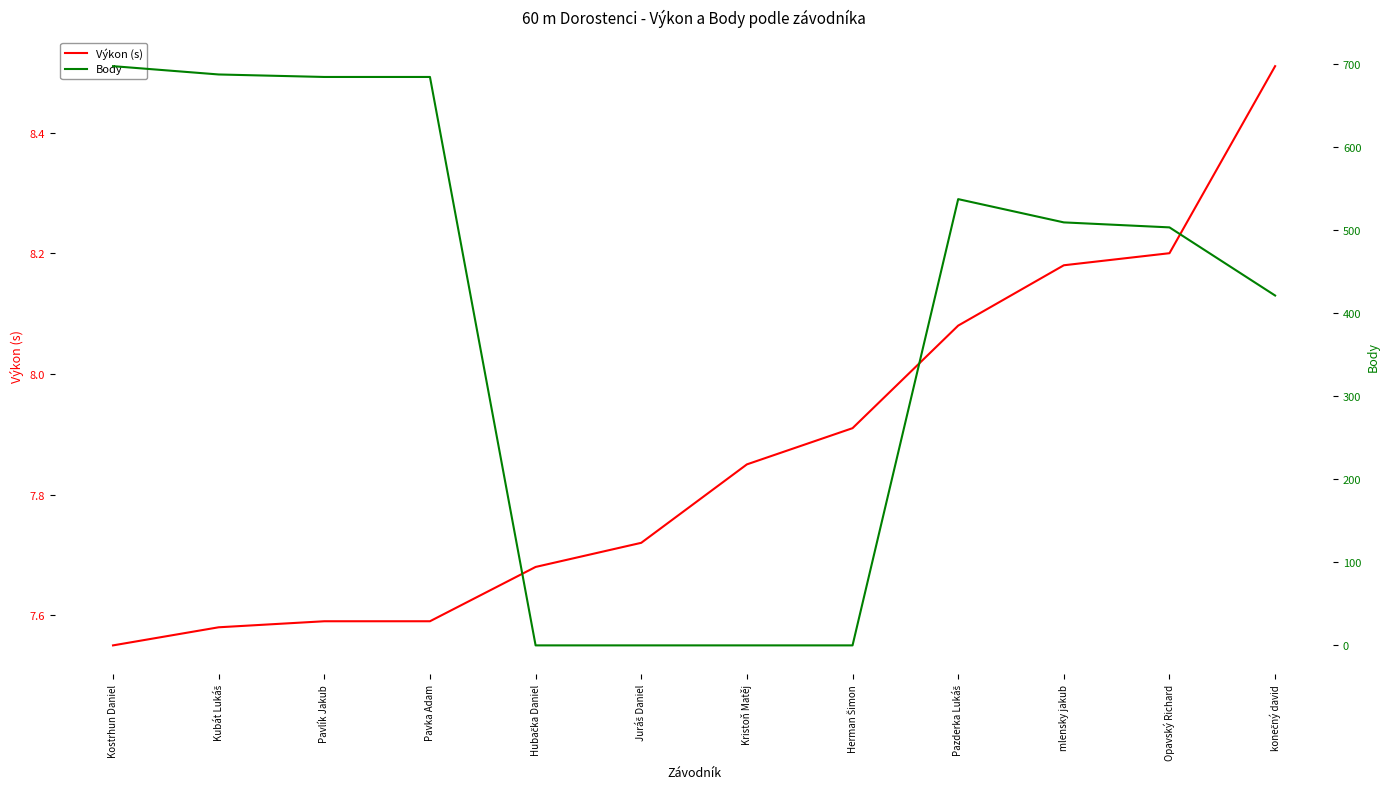

At which label does Výkon (s) reach its peak?

konečný david